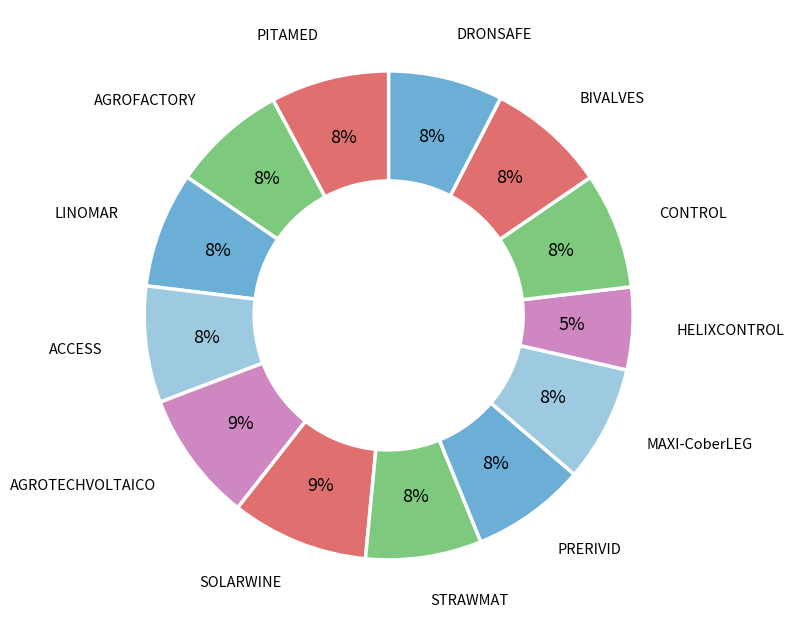

To the nearest percent, what is the average slice percentage?

8%